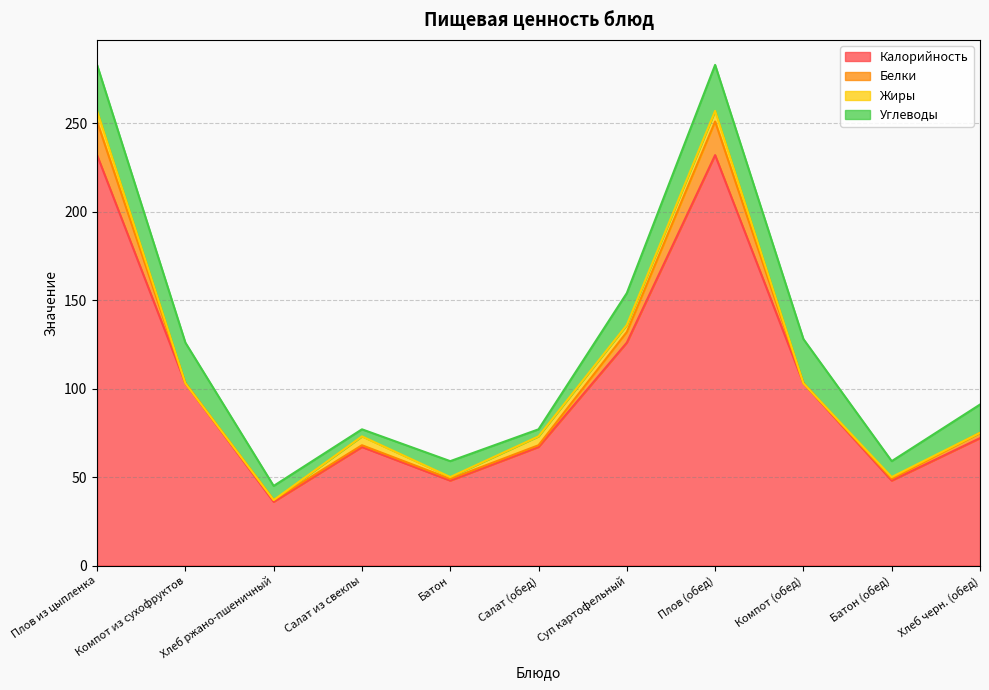

Reading left to right, extract all data points from this chart.

Калорийность: Плов из цыпленка=232	Компот из сухофруктов=103	Хлеб ржано-пшеничный=36	Салат из свеклы=67	Батон=48	Салат (обед)=67	Суп картофельный=126	Плов (обед)=232	Компот (обед)=103	Батон (обед)=48	Хлеб черн. (обед)=72
Белки: Плов из цыпленка=19	Компот из сухофруктов=0	Хлеб ржано-пшеничный=1	Салат из свеклы=1	Батон=1	Салат (обед)=1	Суп картофельный=6	Плов (обед)=19	Компот (обед)=0	Батон (обед)=1	Хлеб черн. (обед)=3
Жиры: Плов из цыпленка=6	Компот из сухофруктов=0	Хлеб ржано-пшеничный=0	Салат из свеклы=5	Батон=1	Салат (обед)=5	Суп картофельный=4	Плов (обед)=6	Компот (обед)=0	Батон (обед)=1	Хлеб черн. (обед)=0
Углеводы: Плов из цыпленка=26	Компот из сухофруктов=23	Хлеб ржано-пшеничный=8	Салат из свеклы=4	Батон=9	Салат (обед)=4	Суп картофельный=18	Плов (обед)=26	Компот (обед)=25	Батон (обед)=9	Хлеб черн. (обед)=16